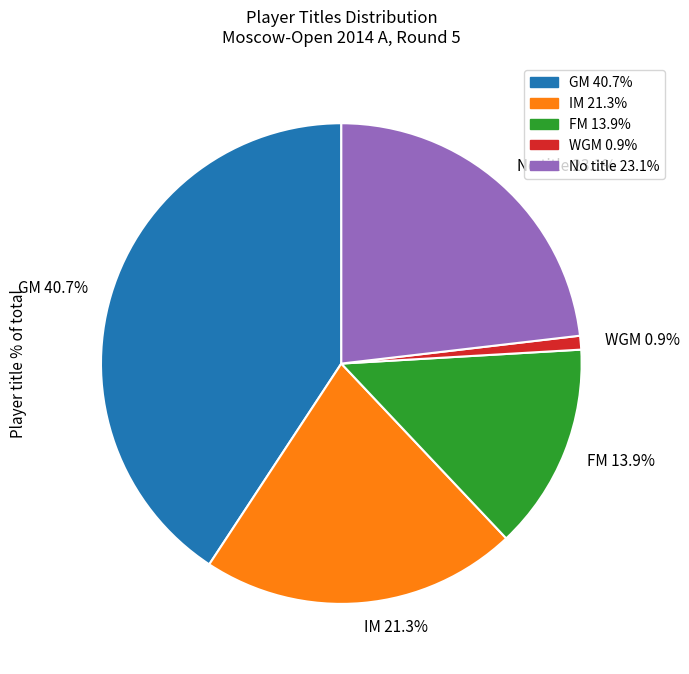

Between FM 13.9% and GM 40.7%, which is larger?

GM 40.7%